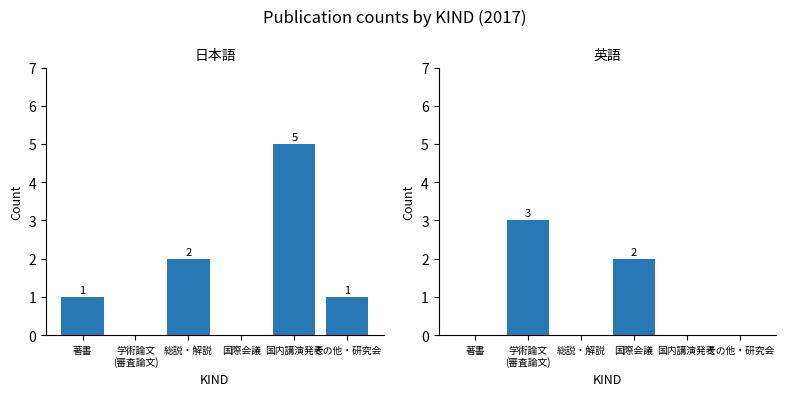

The 英語 series shows -1 at その他・研究会. True or false?

False